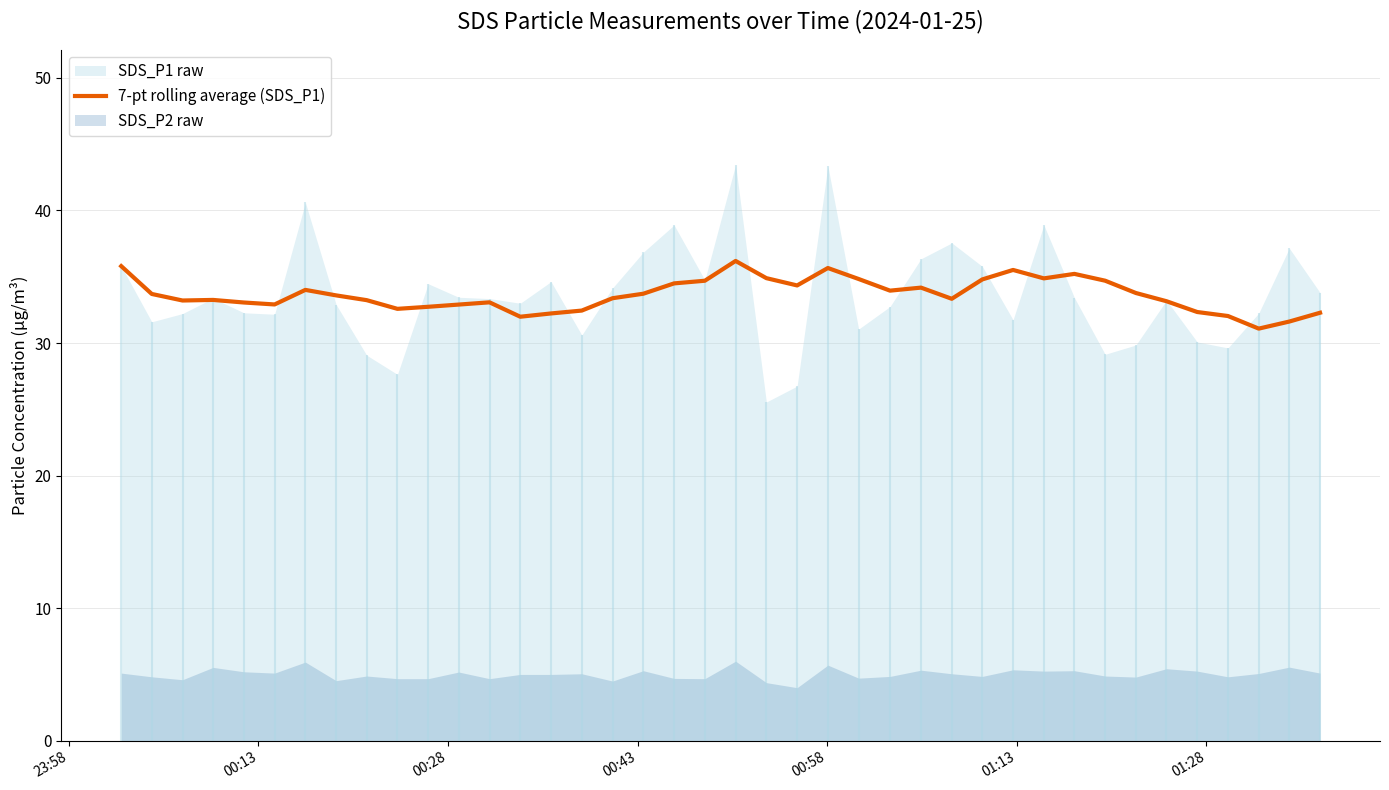

What is the highest value of the 7-pt rolling average (SDS_P1) series?

36.2